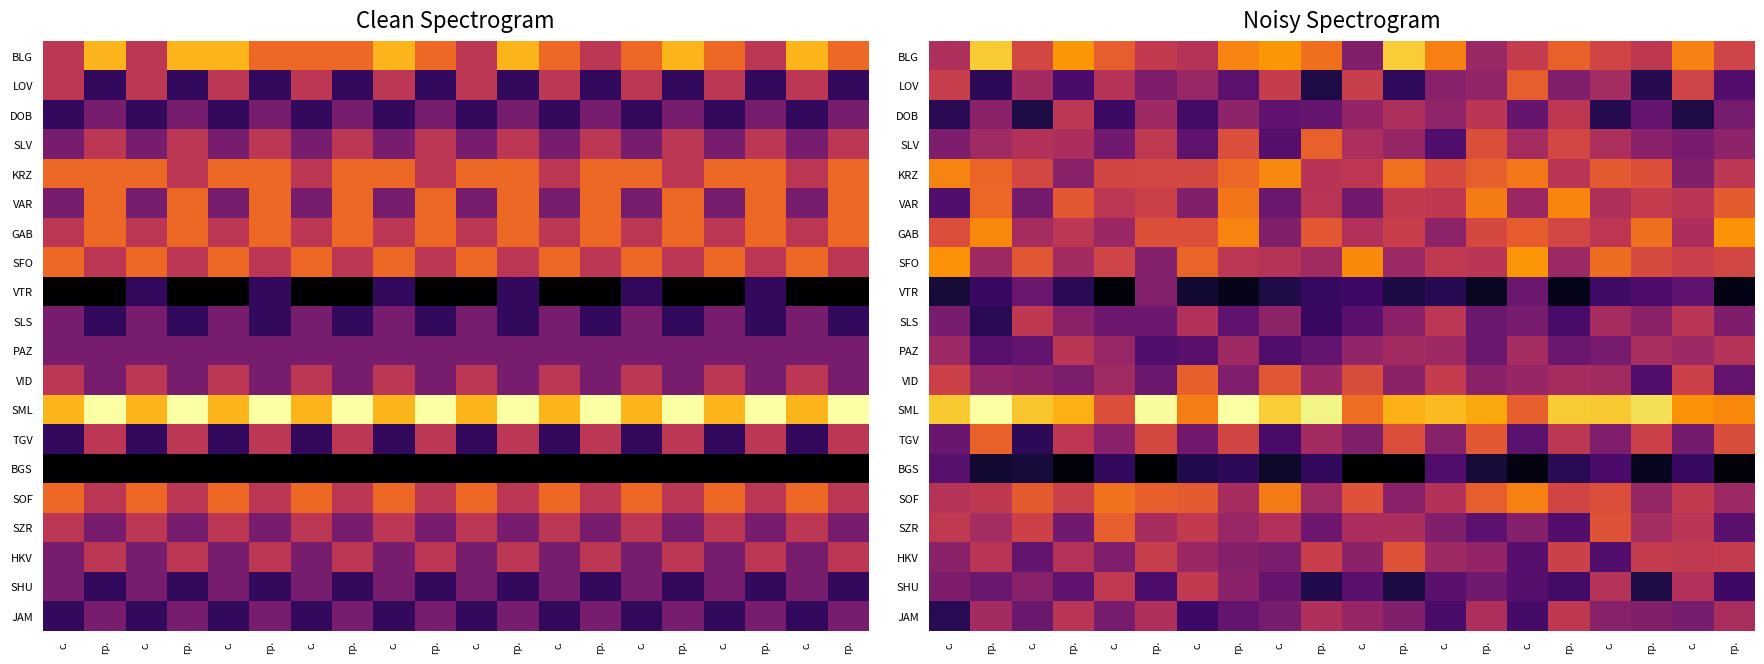

Which category has the highest value across all series?

гр.